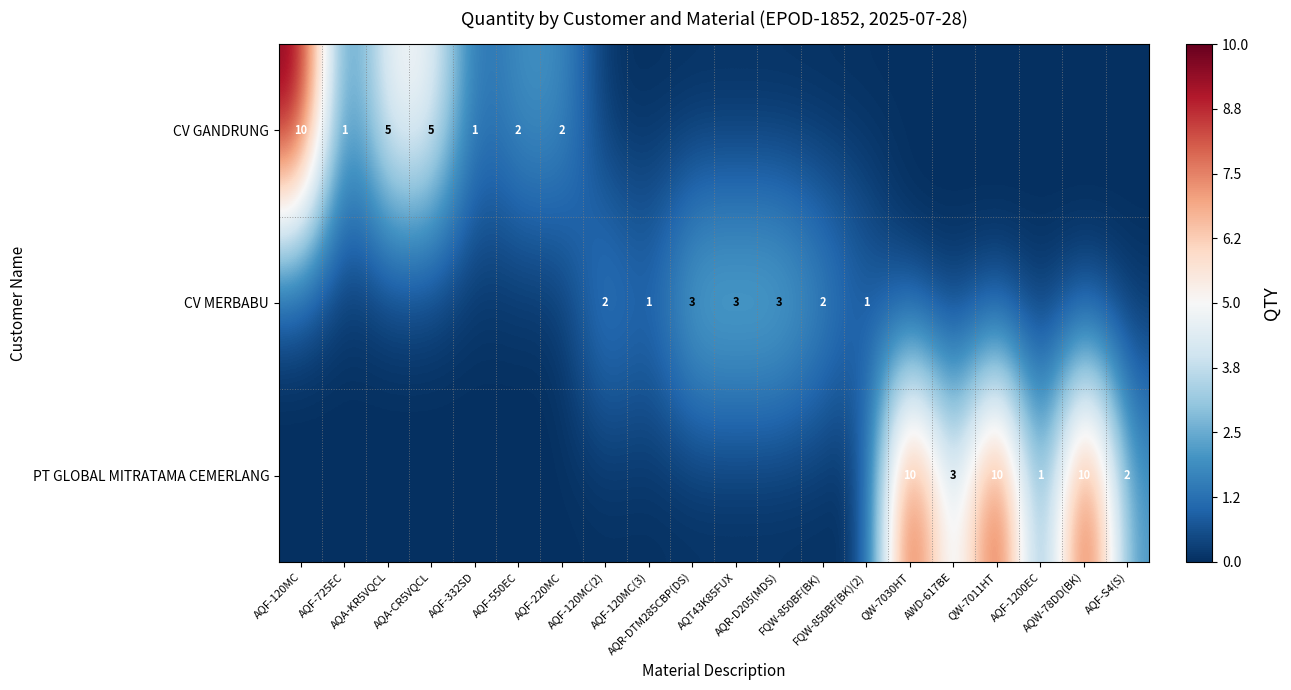

The value of PT GLOBAL MITRATAMA CEMERLANG at AQF-120MC(3) is 7. True or false?

False